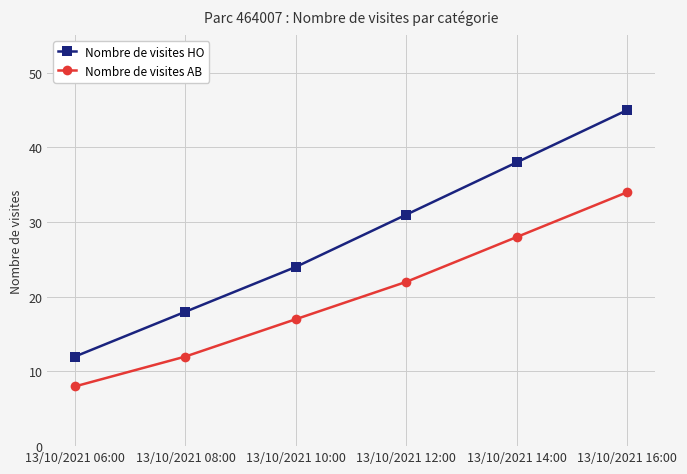

How many Nombre de visites AB values are between 12 and 28?

4